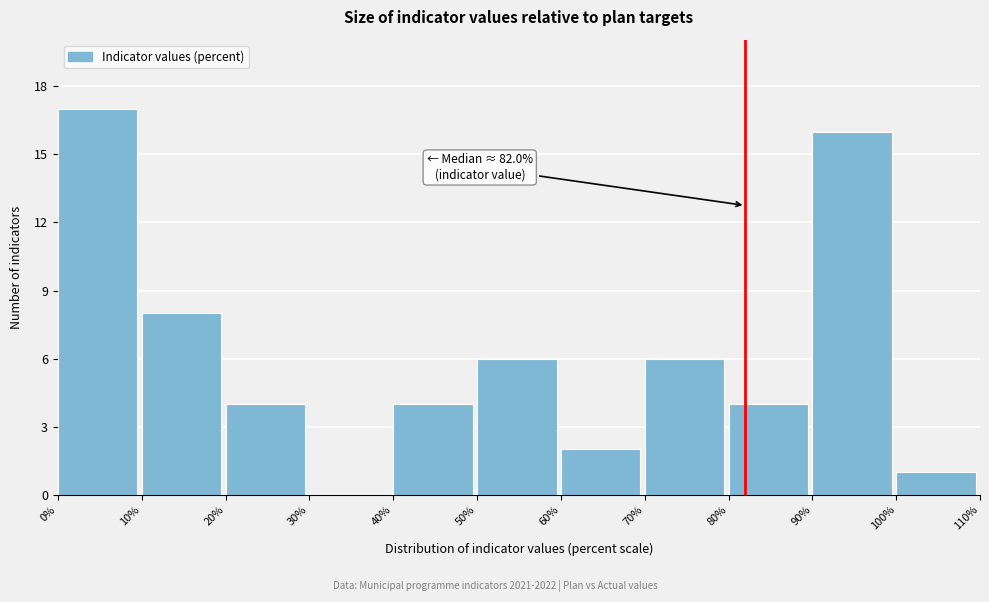

Which range on the x-axis has the tallest bar?

0% to 10%